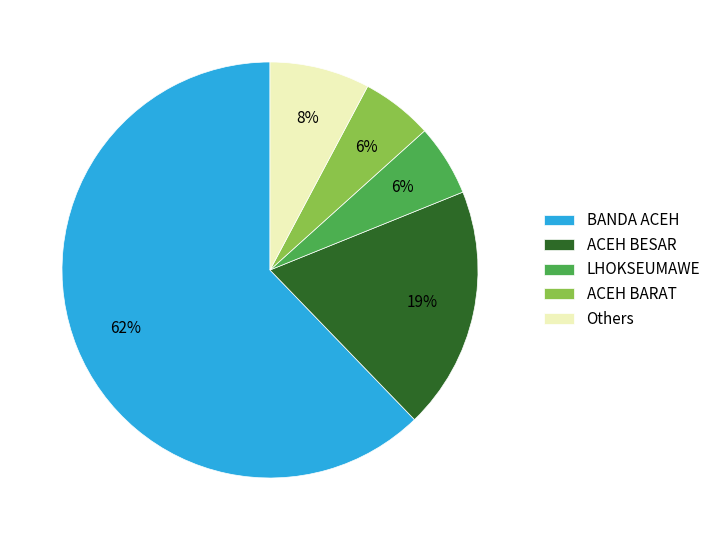

How many slices are in this pie chart?

5